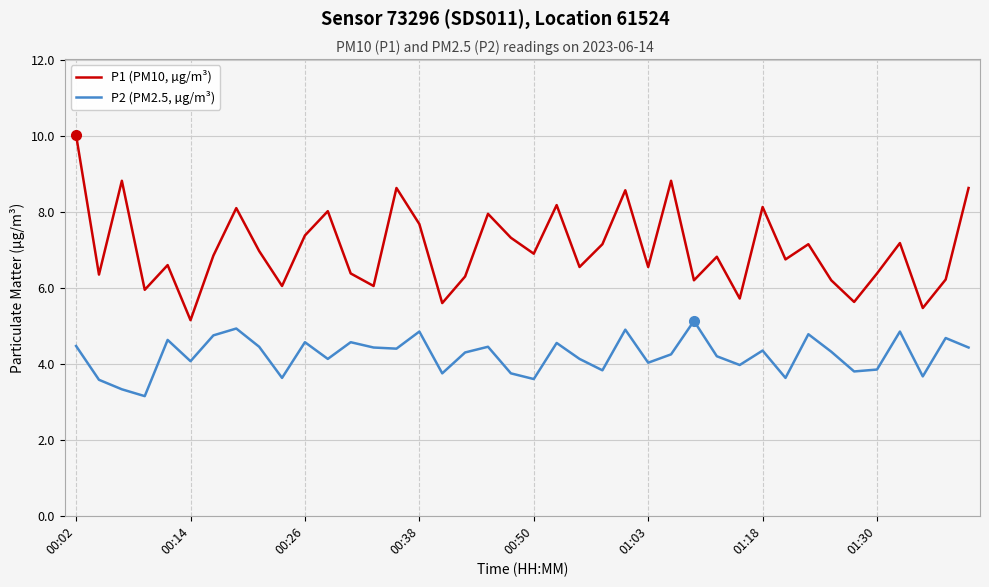

How many series are shown in this chart?

2